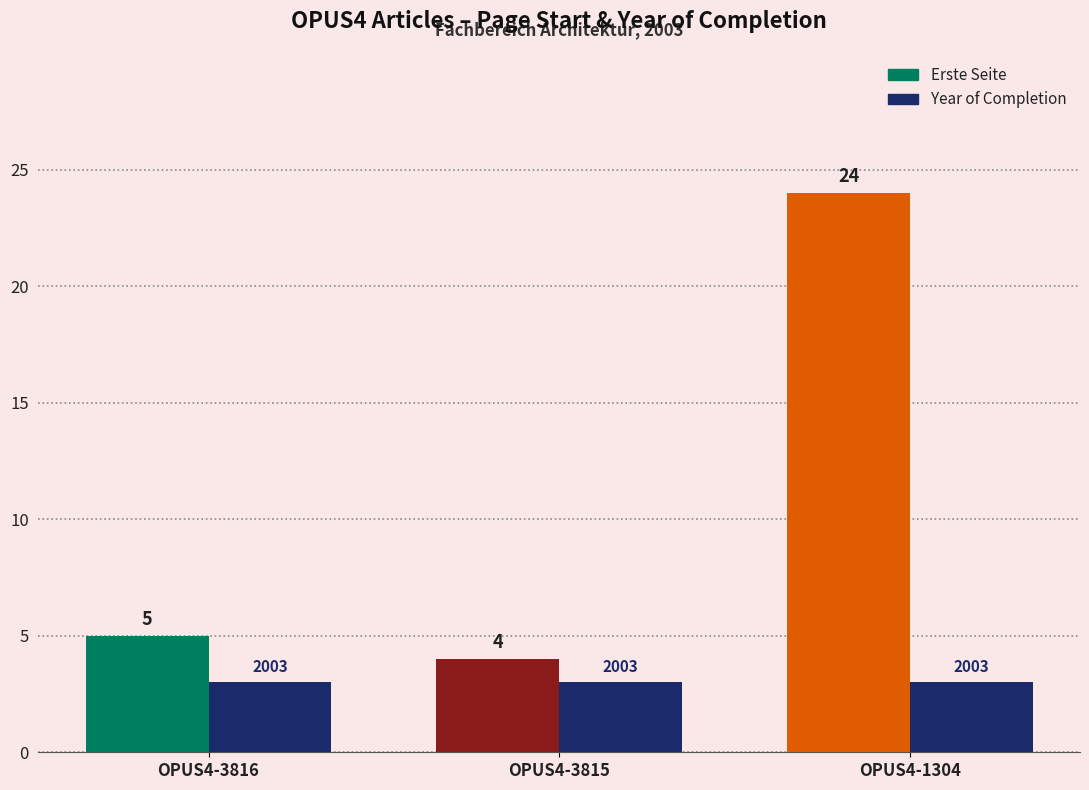

What is the difference between the highest and lowest values at OPUS4-1304?

21